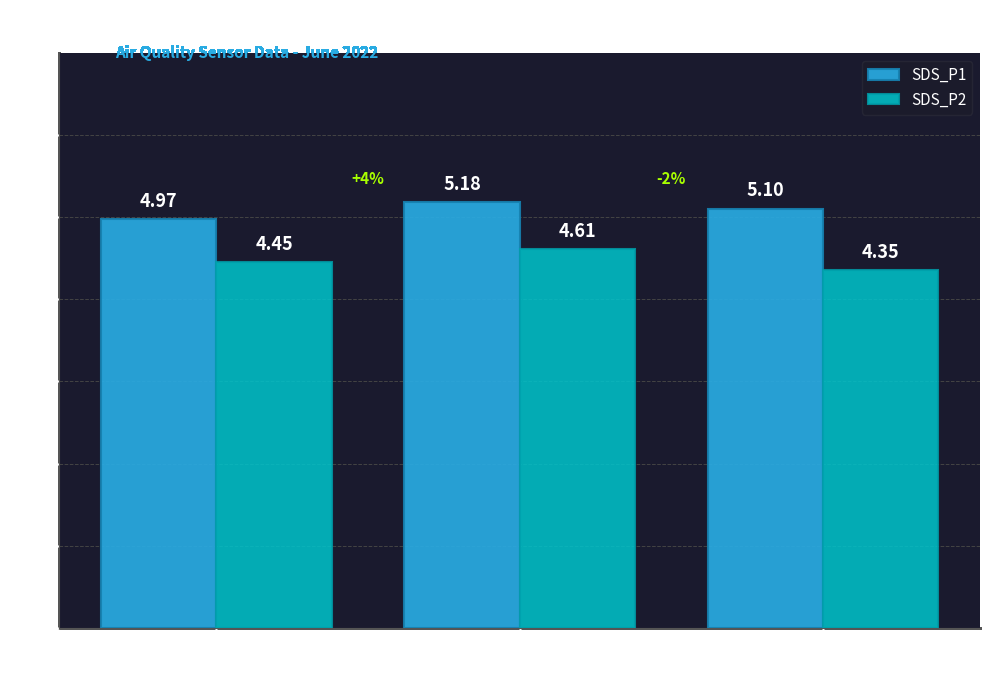

Does the chart contain stacked bars?

No